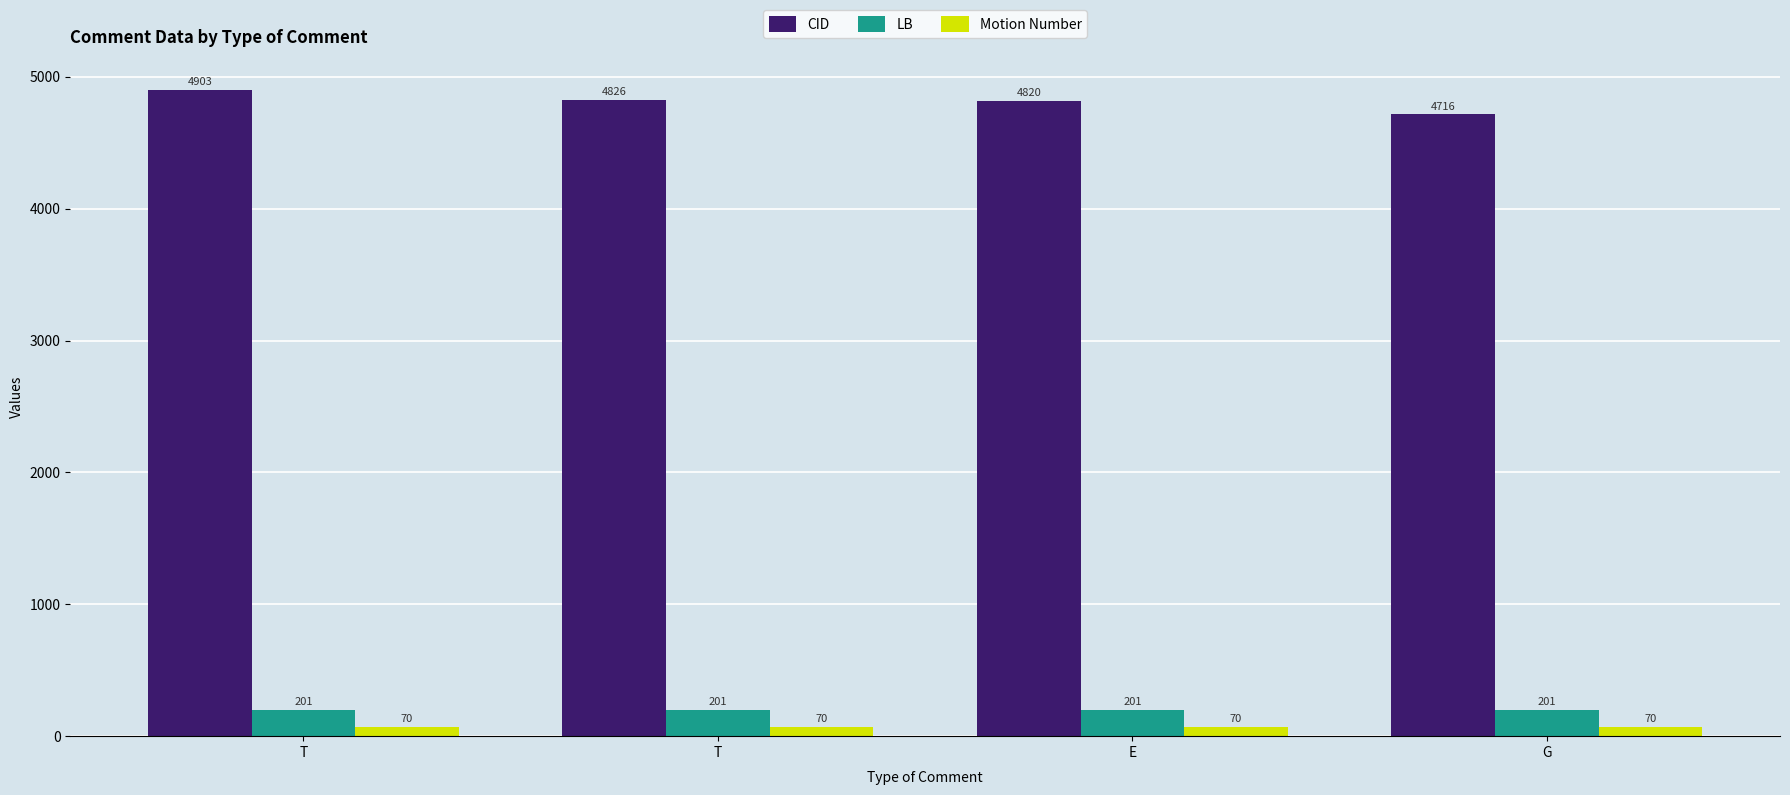

What is the difference between the maximum and minimum values in the CID series?

187